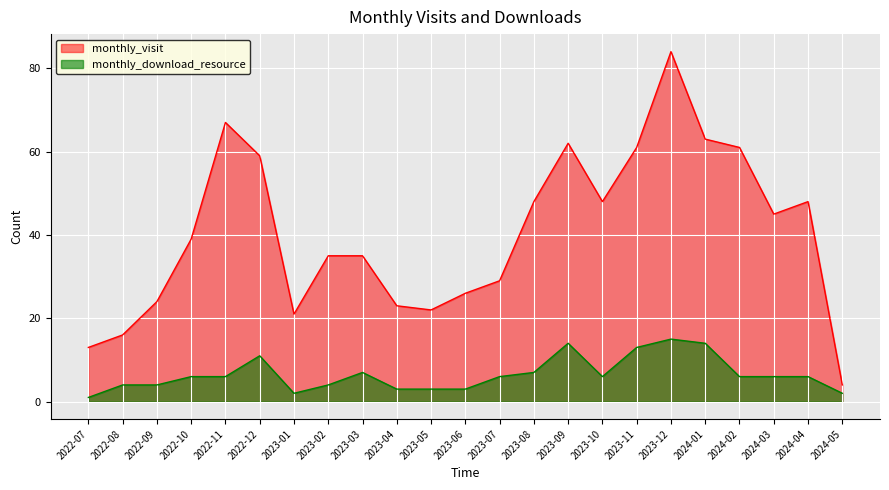

Between 2022-10 and 2022-09, which is larger?

2022-10